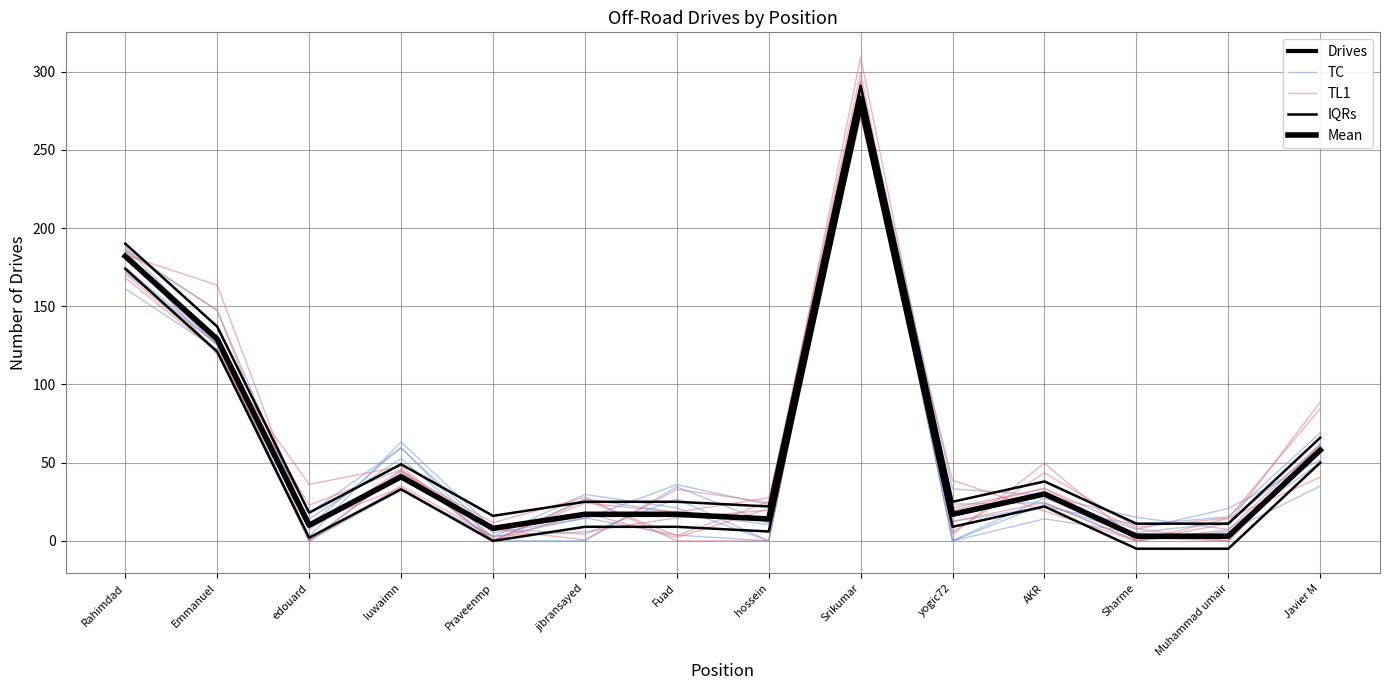

What is the value of the IQRs point at the 13th from the left?

11.0